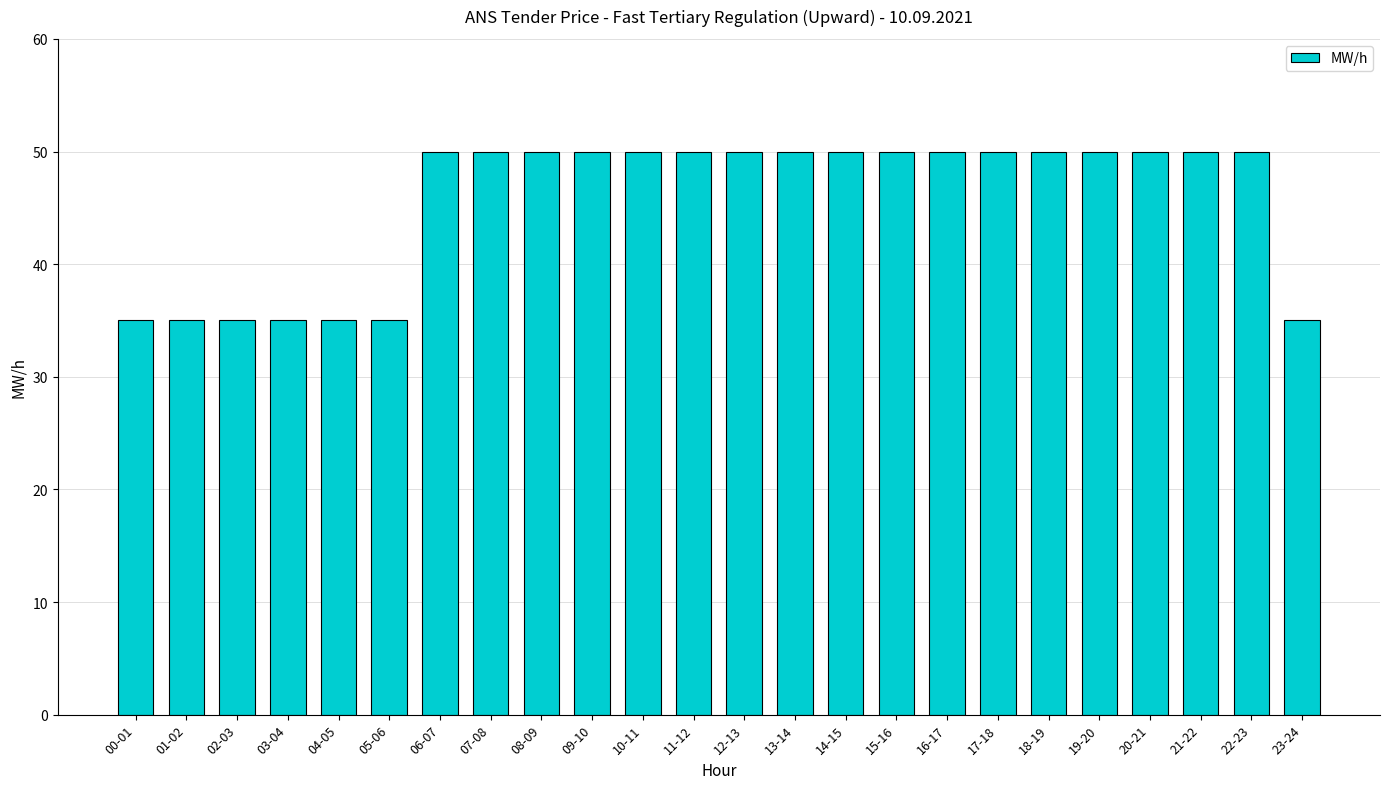

What position from the left is 05-06?

6